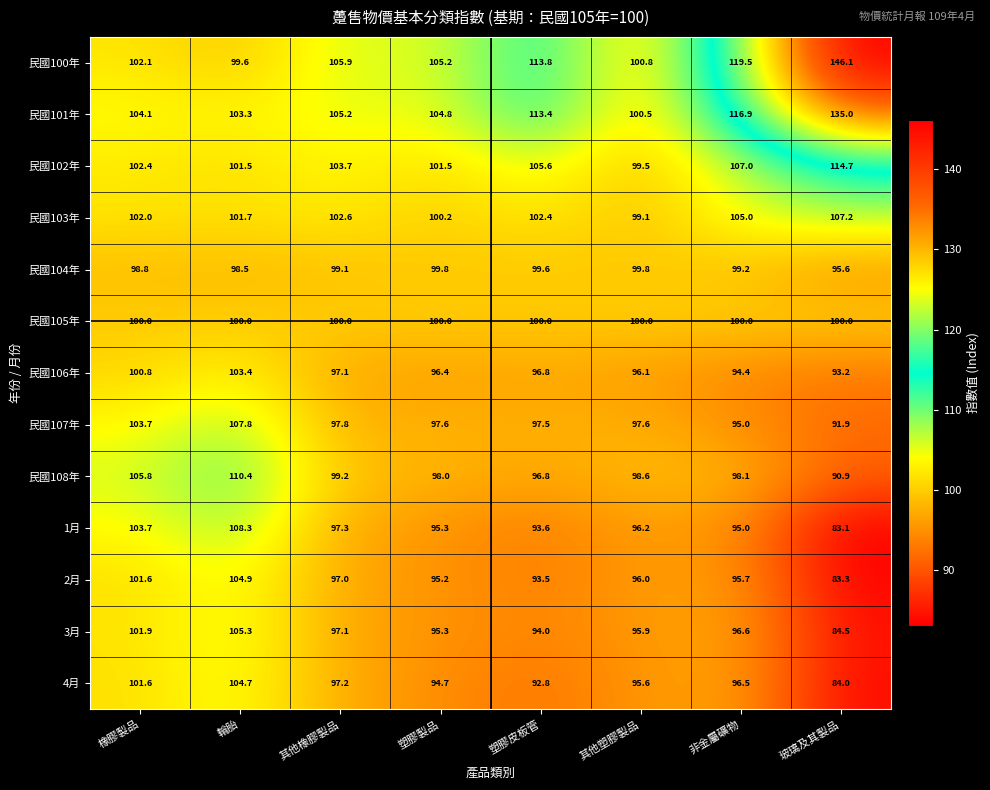

The value of 民國105年 at 其他塑膠製品 is 30.9. True or false?

False